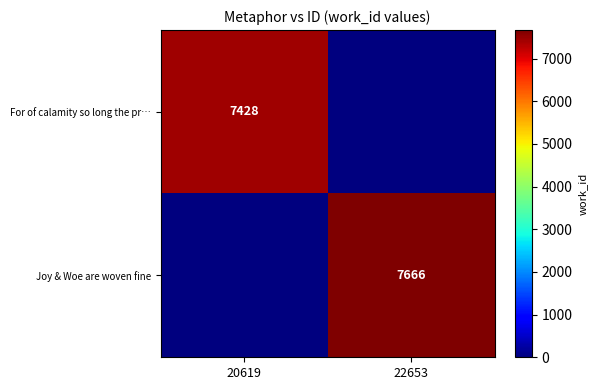

Is it true that Joy & Woe are woven fine equals 7666 at 22653?

True